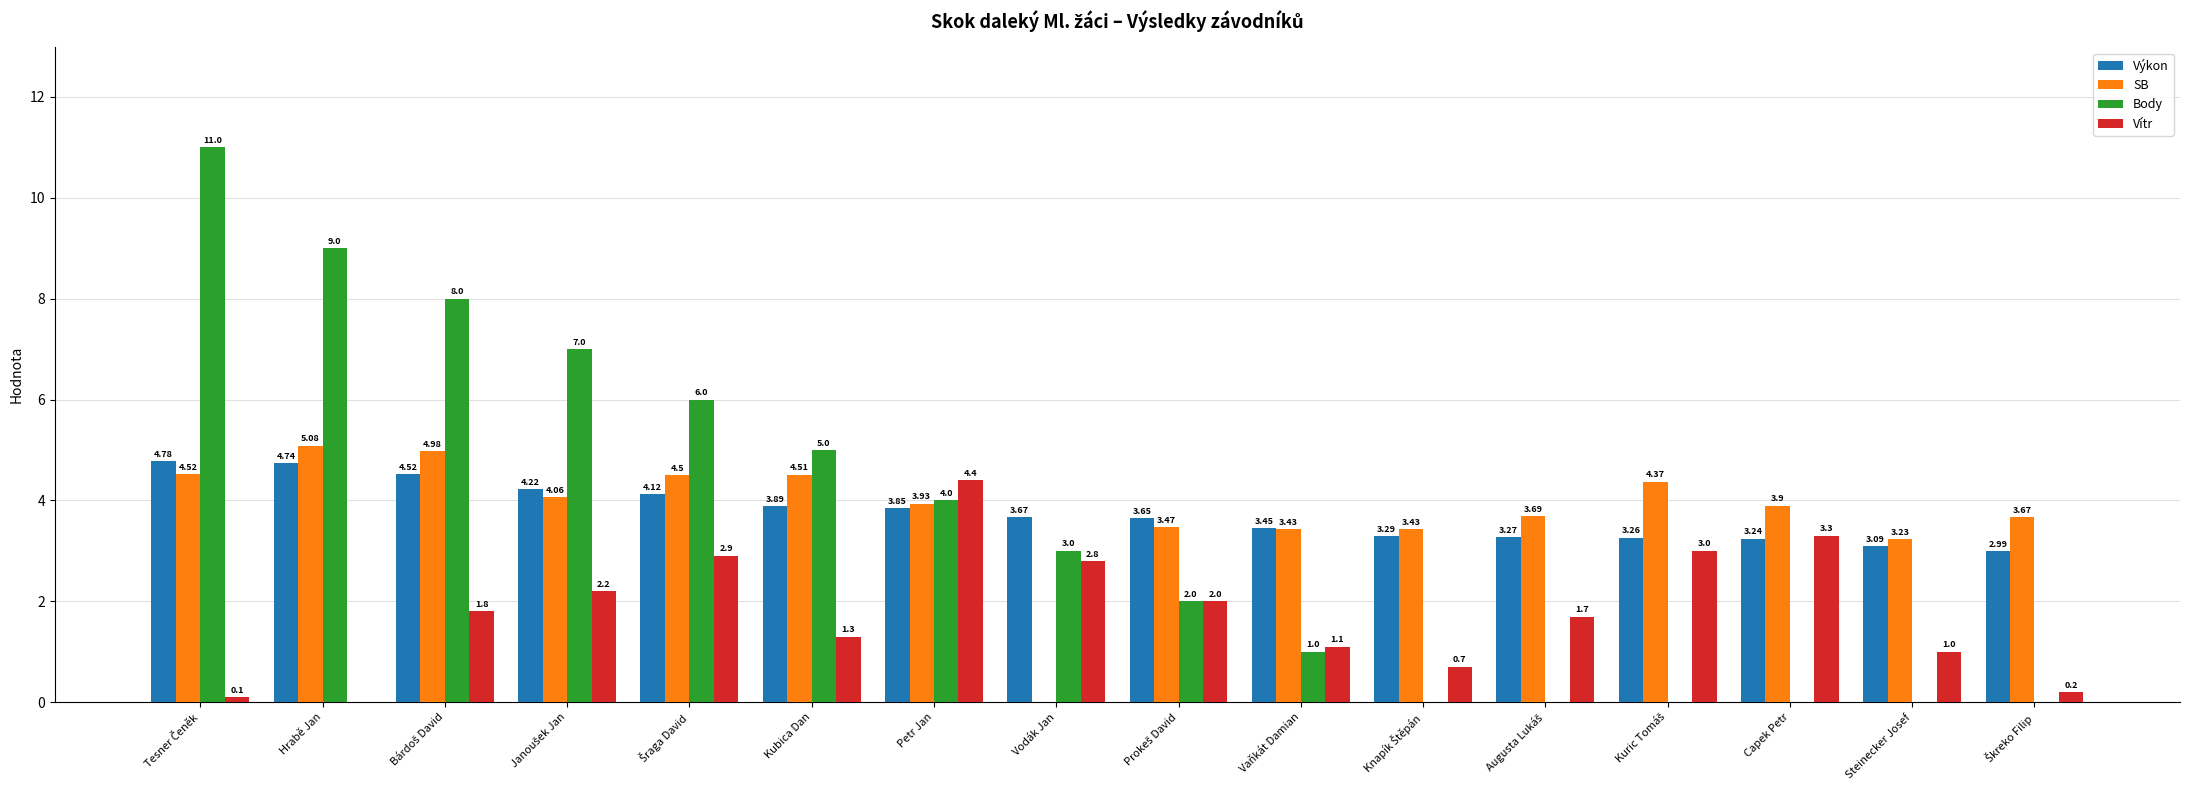

Where is Body nearest to the value 5?

Kubica Dan